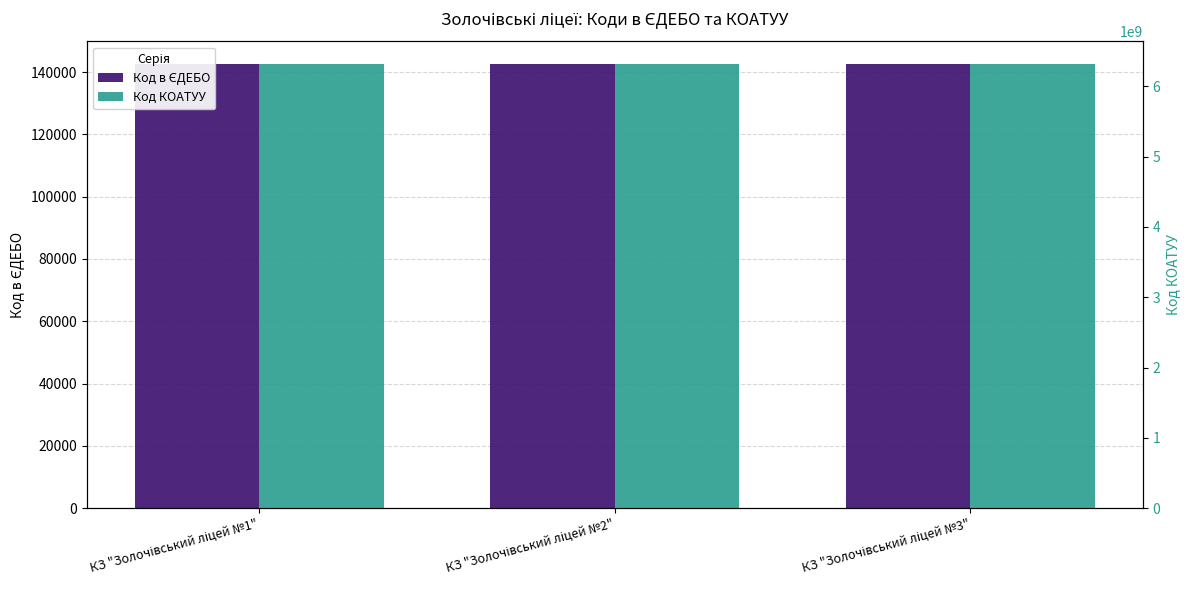

Is it true that Код КОАТУУ equals 10377514058 at КЗ "Золочівський ліцей №3"?

False